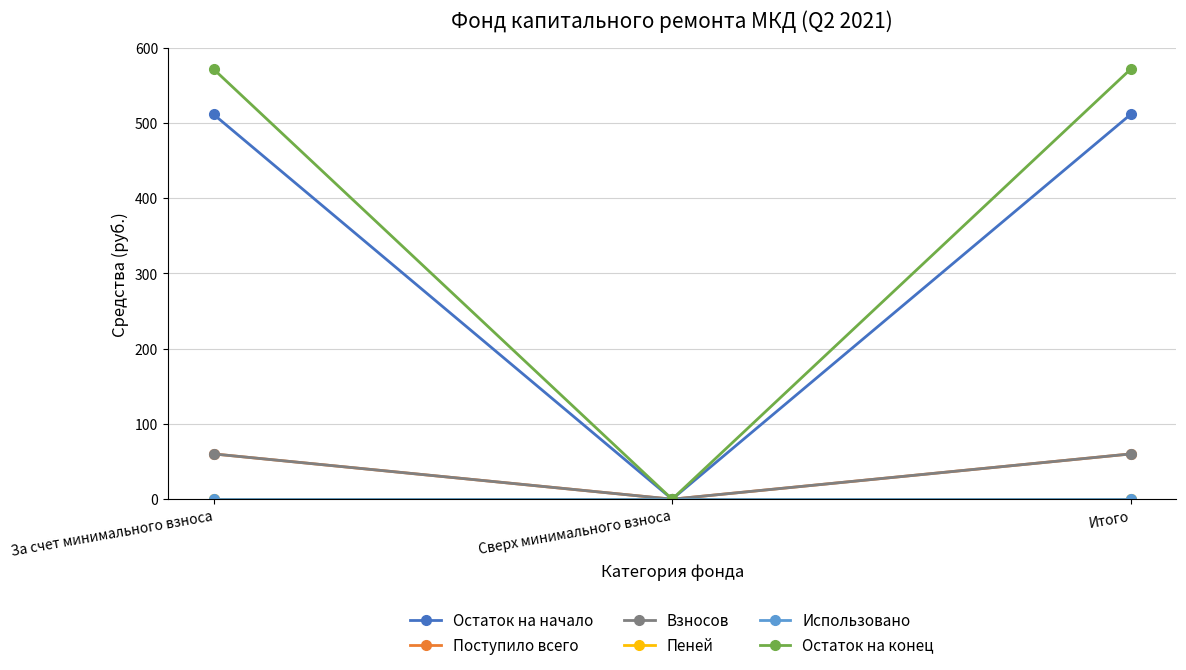

Reading left to right, list all the values displayed in this chart.

Остаток на начало: За счет минимального взноса=511.3	Сверх минимального взноса=0.0	Итого=511.3
Поступило всего: За счет минимального взноса=60.1	Сверх минимального взноса=0.0	Итого=60.1
Взносов: За счет минимального взноса=60.1	Сверх минимального взноса=0.0	Итого=60.1
Пеней: За счет минимального взноса=0.0	Сверх минимального взноса=0.0	Итого=0.0
Использовано: За счет минимального взноса=0.0	Сверх минимального взноса=0.0	Итого=0.0
Остаток на конец: За счет минимального взноса=571.4	Сверх минимального взноса=0.0	Итого=571.4